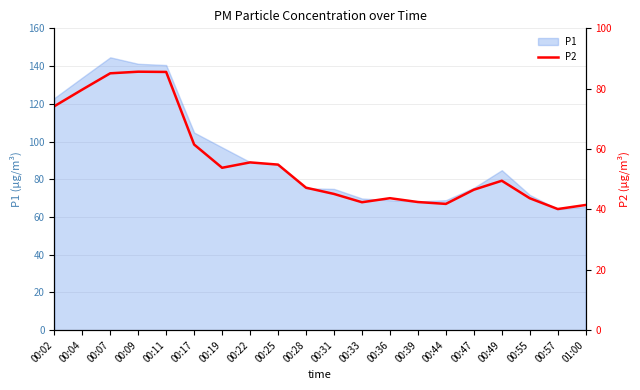

What is the maximum value shown in the chart?

85.6